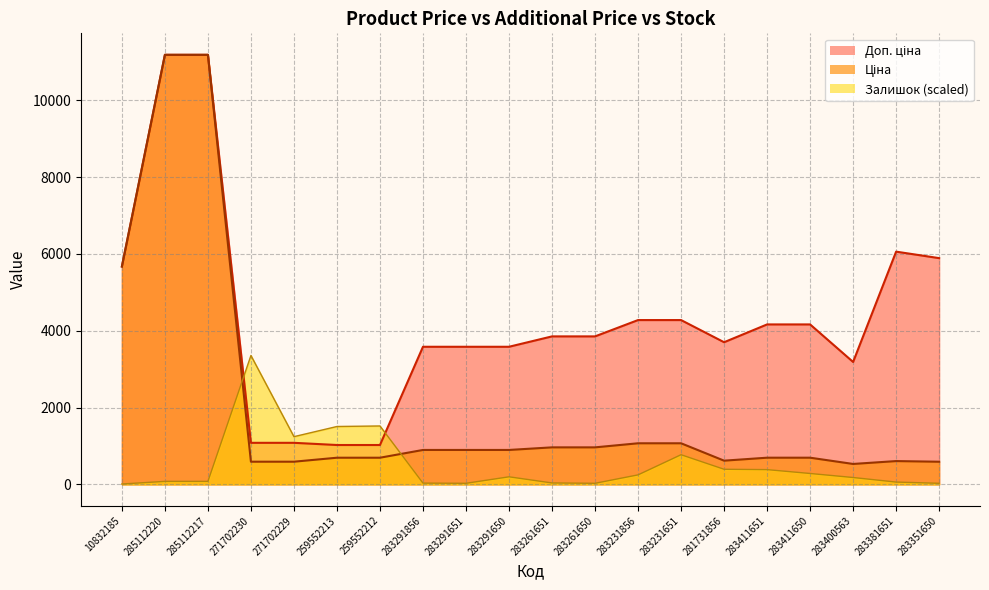

What are all the series names shown in the legend?

Ціна, Доп. ціна, Залишок